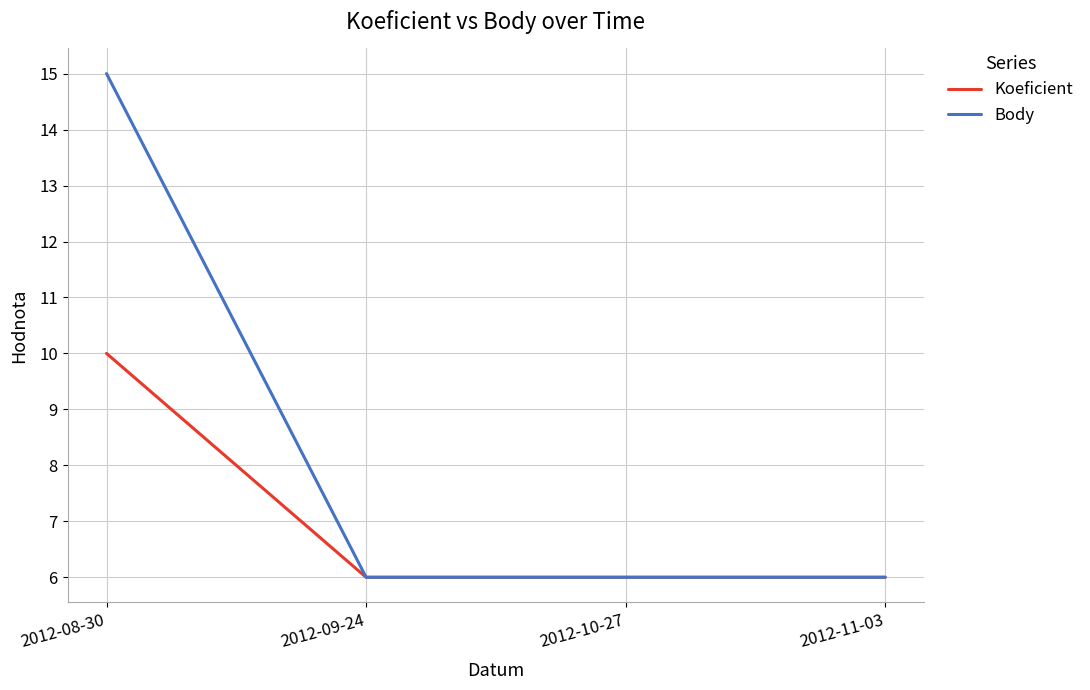

How many lines are shown in the chart?

2